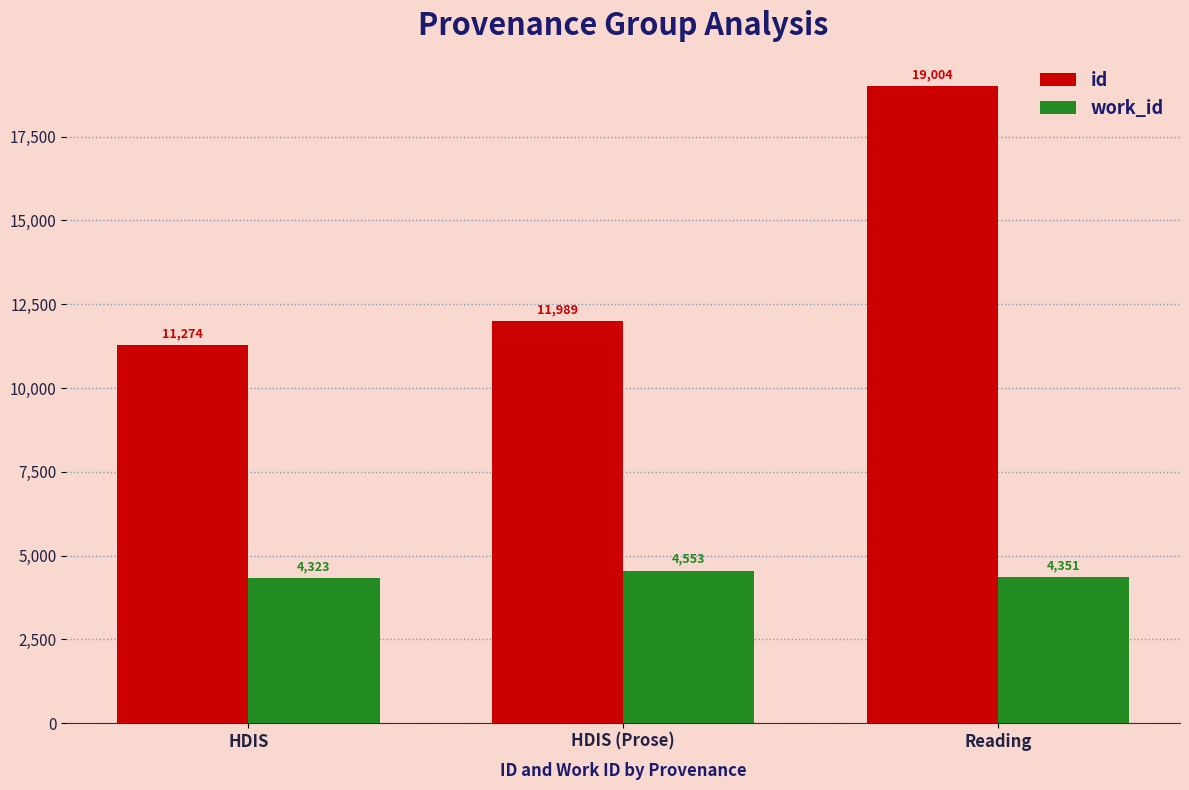

How many distinct data groups are displayed?

2